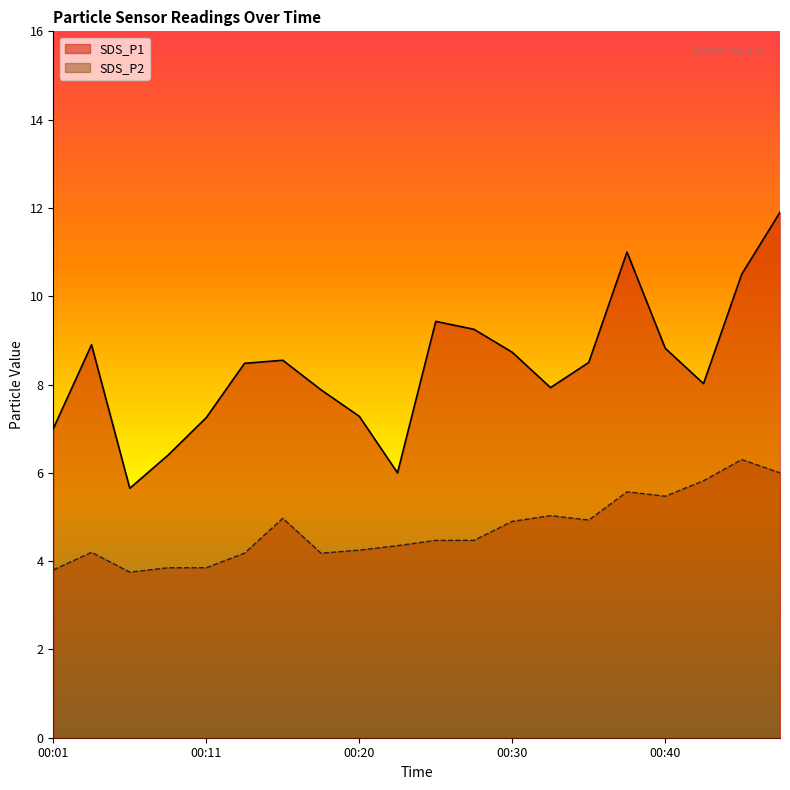

Rank the categories by SDS_P1 value from lowest to highest.

00:06, 00:23, 00:08, 00:01, 00:11, 00:20, 00:18, 00:32, 00:42, 00:13, 00:35, 00:15, 00:30, 00:40, 00:03, 00:28, 00:25, 00:45, 00:37, 00:47